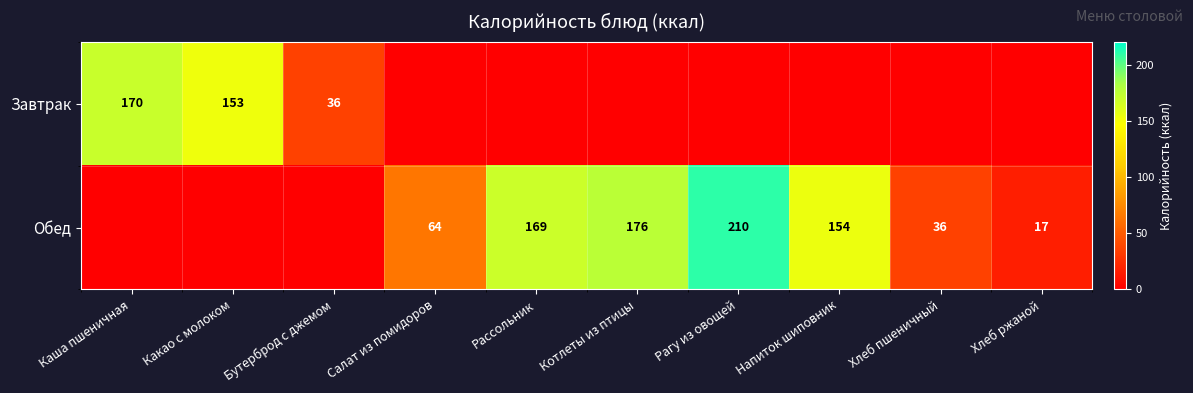

What is the total value across all series at Котлеты из птицы?

176.0